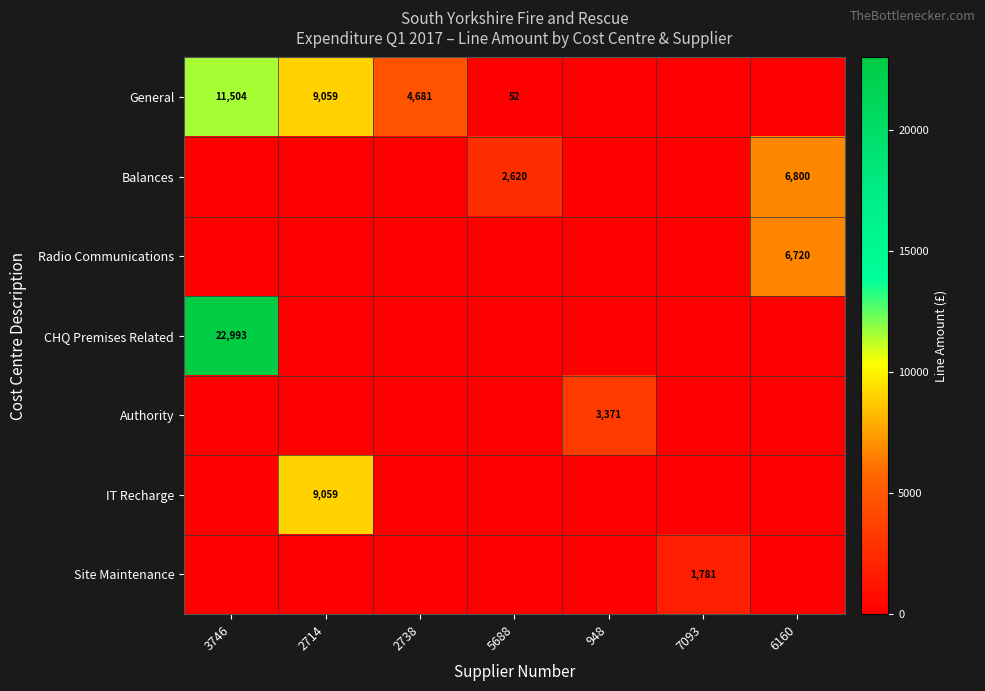

True or false: General has a value of 11504 at 3746.

True